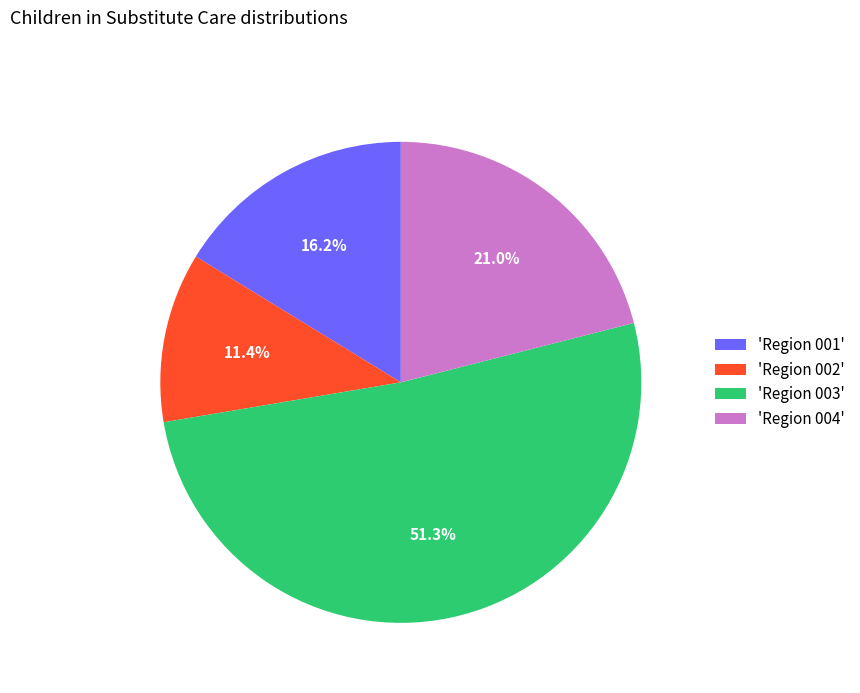

Which has a higher value, 'Region 002' or 'Region 004'?

'Region 004'